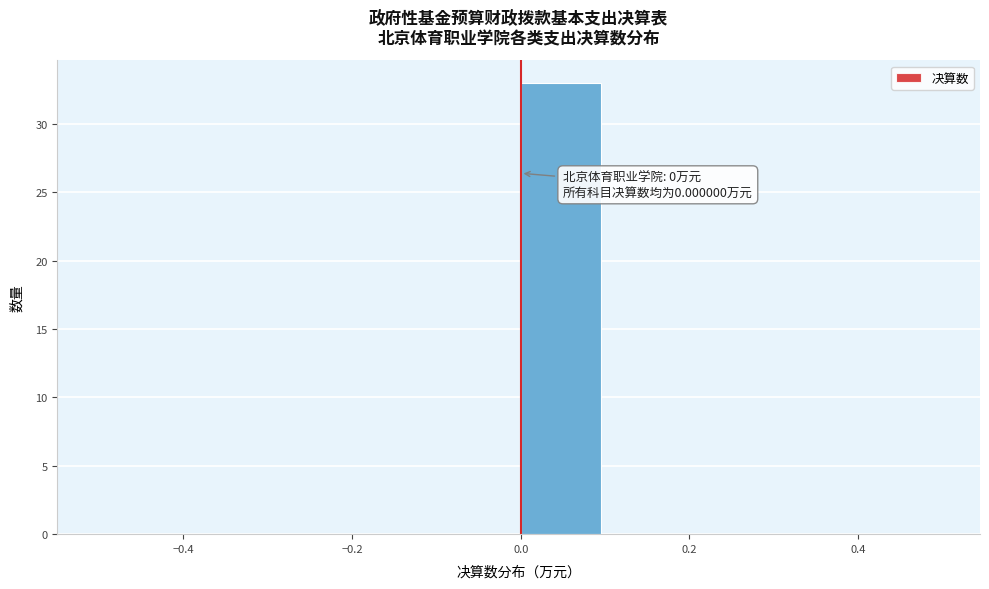

Which range on the x-axis has the tallest bar?

0.0 to 0.1